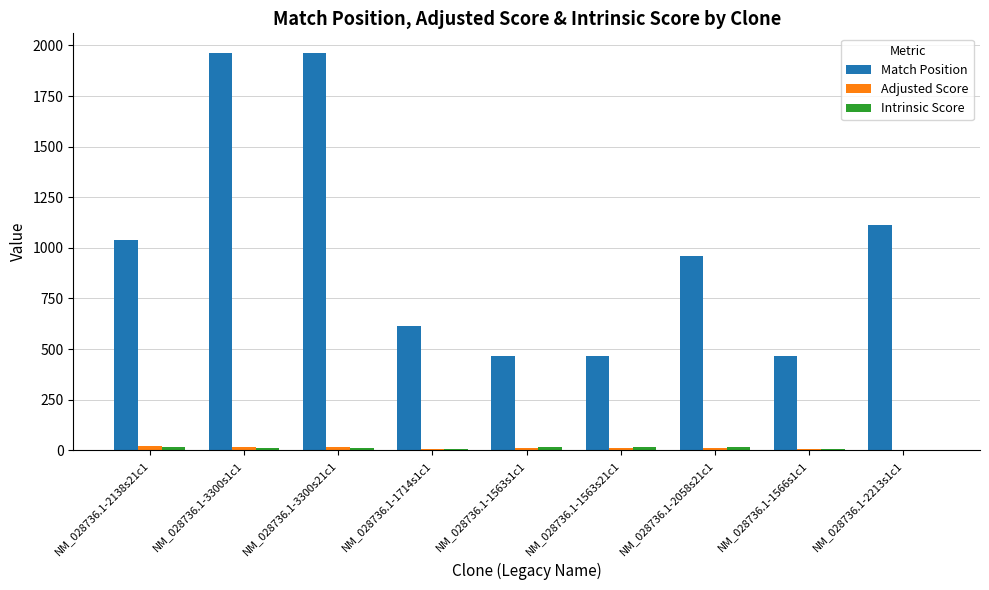

Read the Match Position value at NM_028736.1-3300s21c1.

1962.0